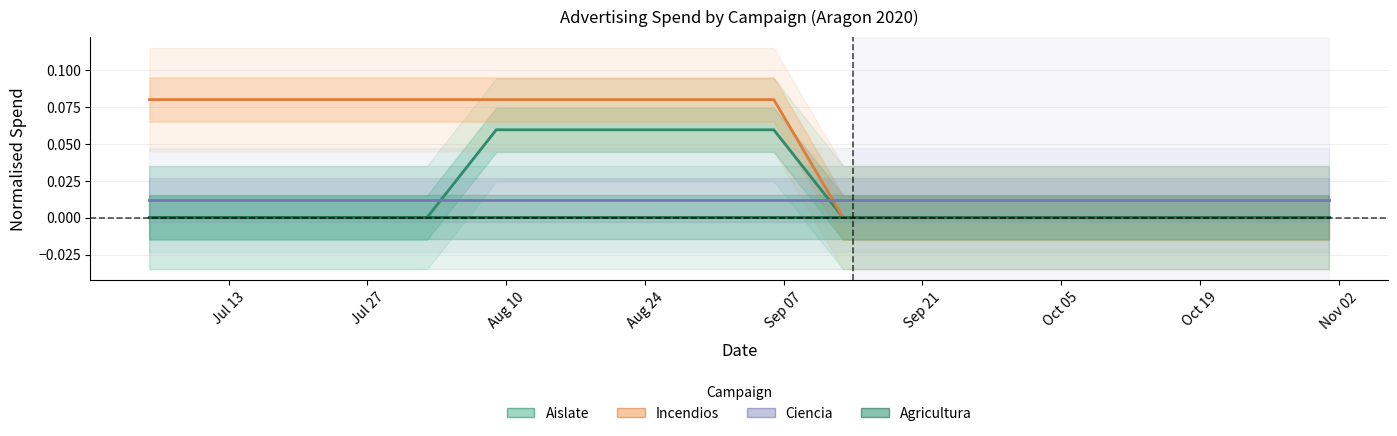

List the series in order of their peak value, lowest first.

Agricultura, Ciencia, Aislate, Incendios